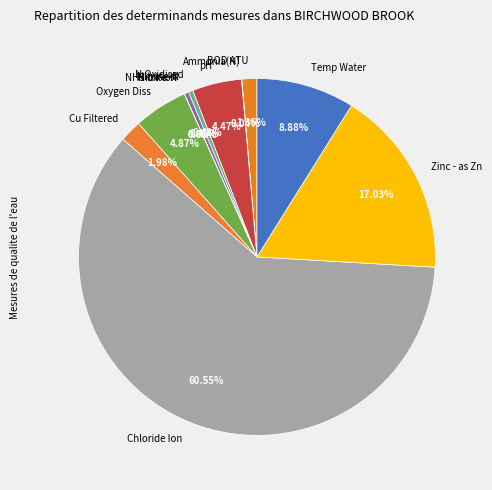

What percentage is NOT represented by BOD ATU?

98.6%